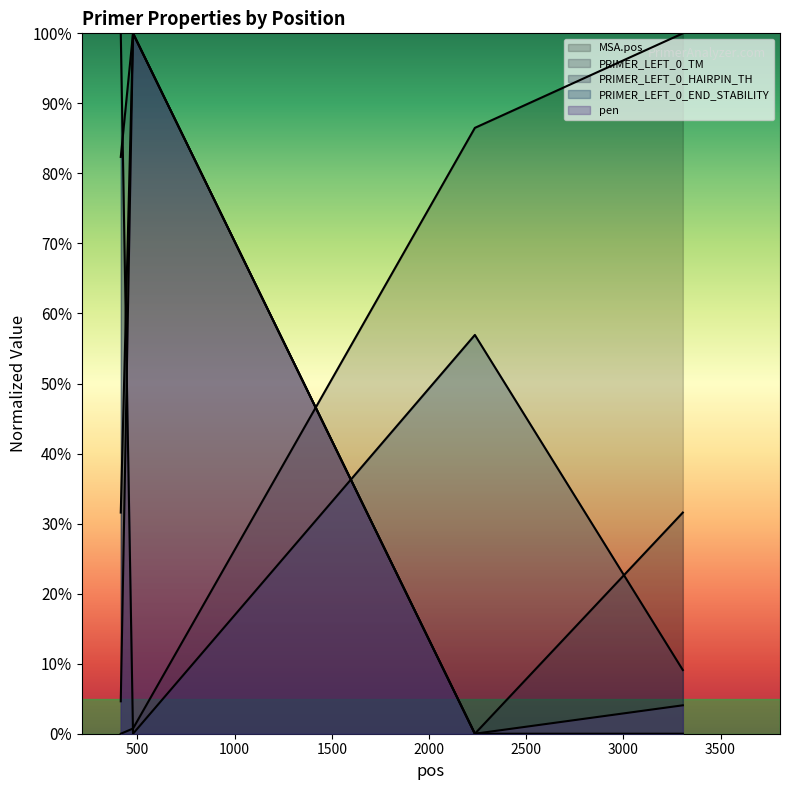

What is the value of the PRIMER_LEFT_0_HAIRPIN_TH point at the 2nd from the left?

100.0